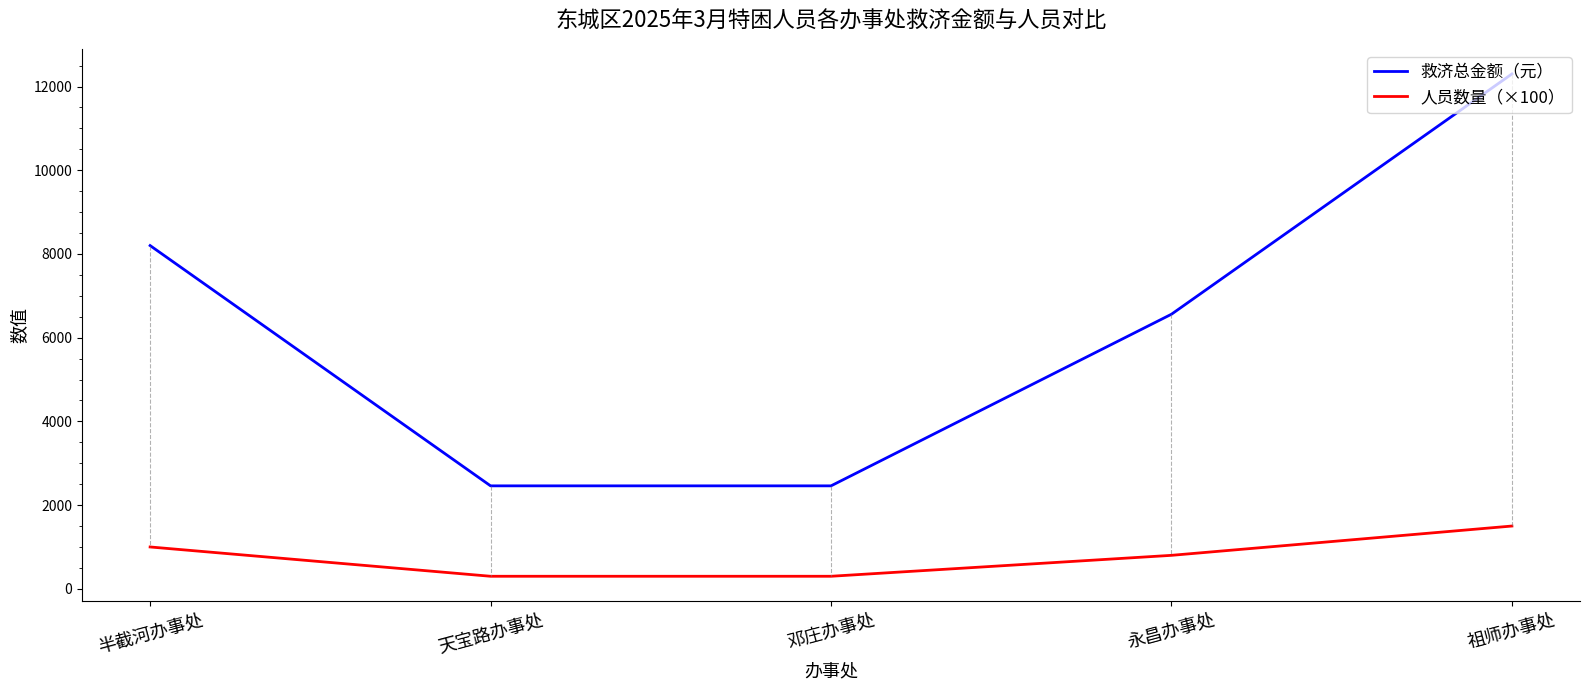

At how many categories does at least one series exceed 6276?

3